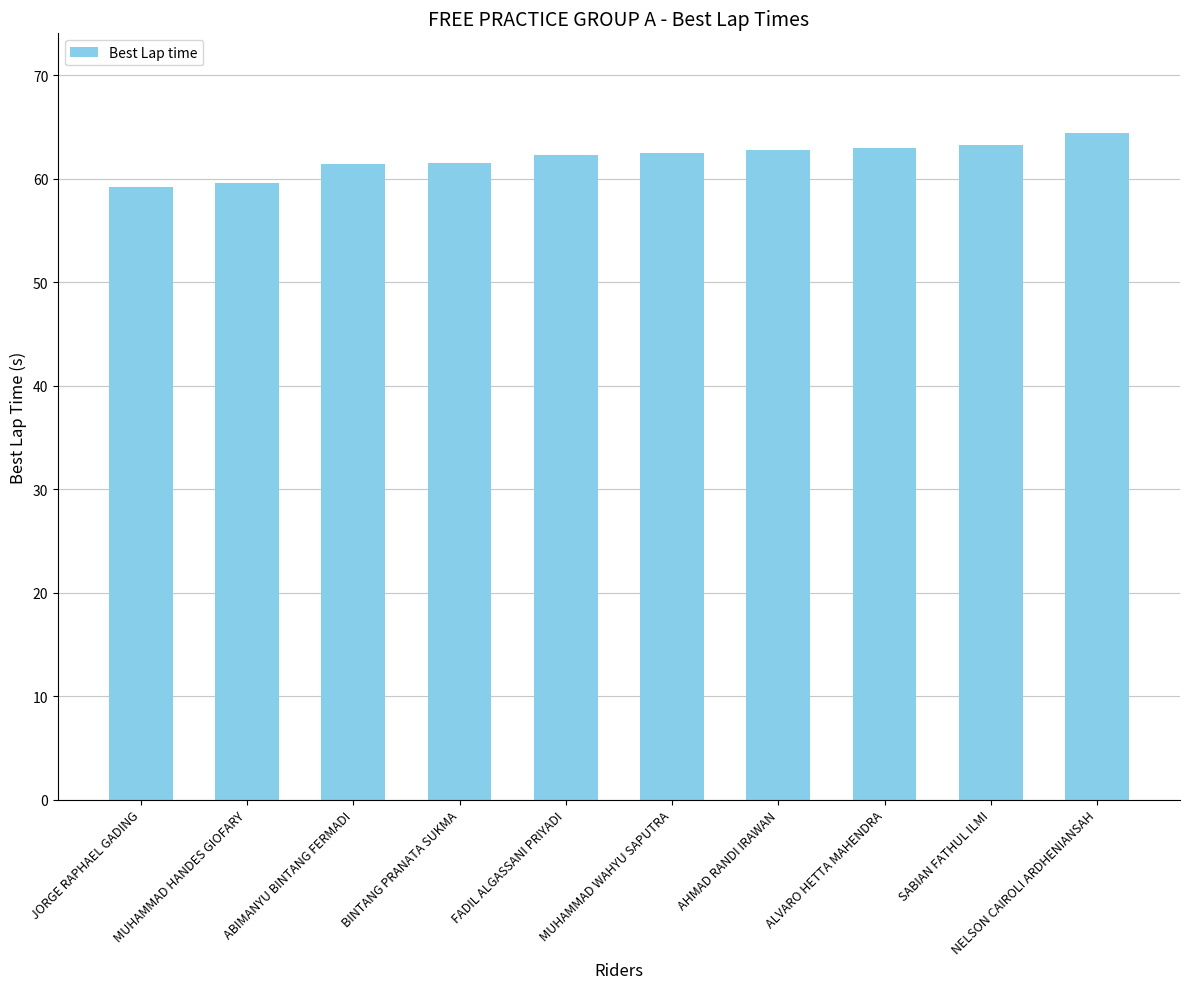

What is the label of the 2nd bar from the left?

MUHAMMAD HANDES GIOFARY